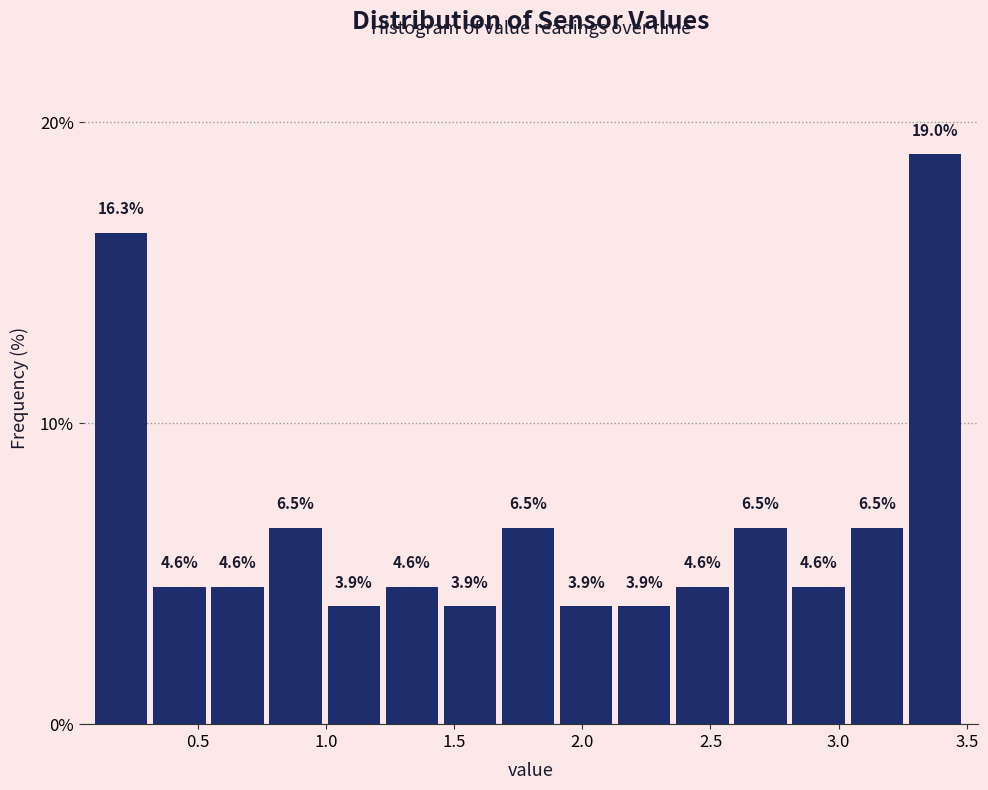

Which range on the x-axis has the tallest bar?

3.25 to 3.50